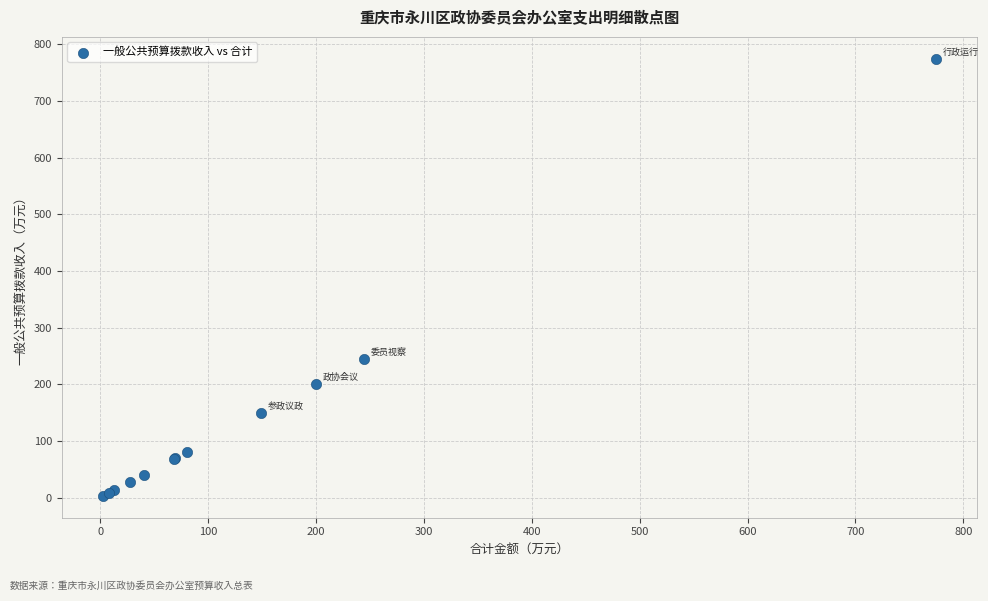

What Y value in the scatter plot is closest to 388?

244.5